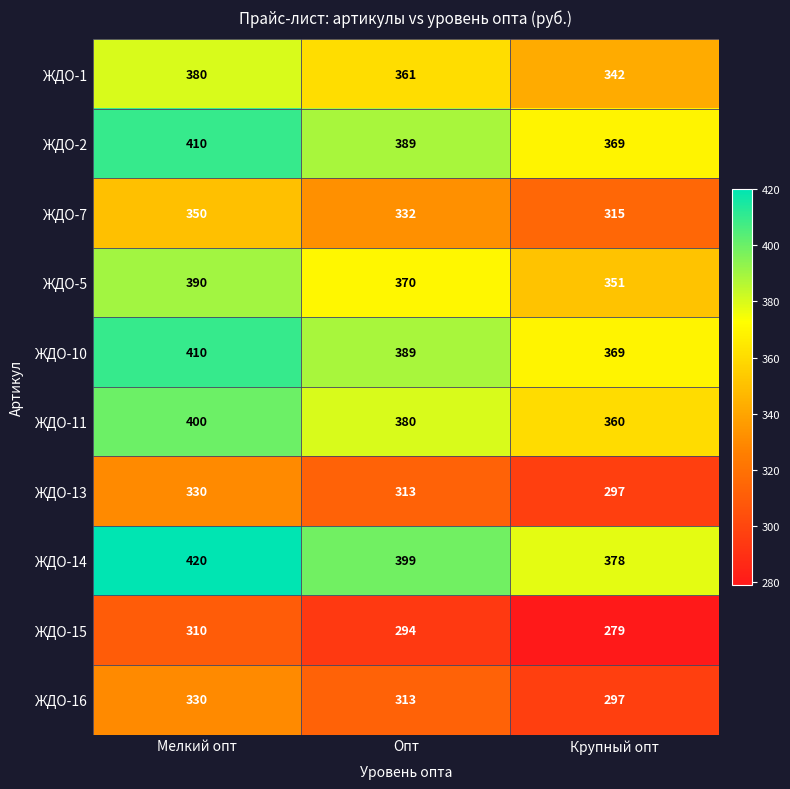

Between Опт and Крупный опт, which series saw the biggest shift?

ЖДО-14